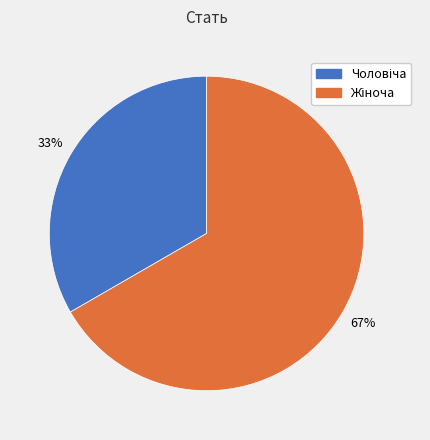

Count the number of slices in the pie.

2